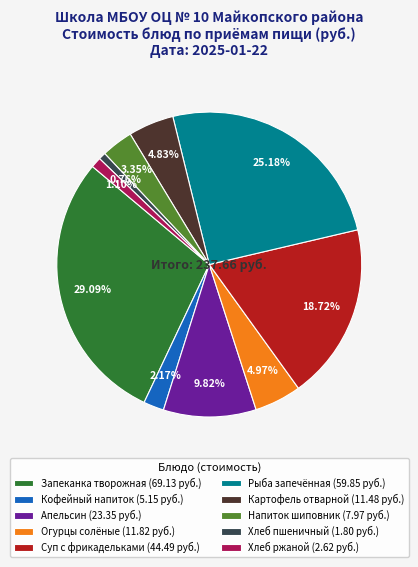

Is there any slice that represents more than half of the pie?

No